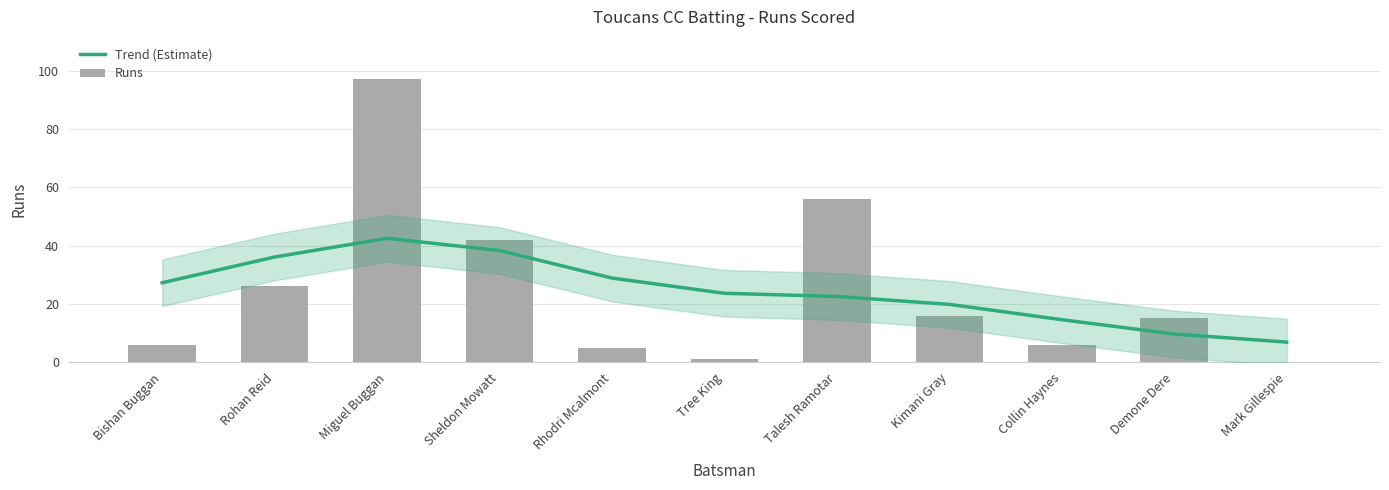

The value of Trend (Estimate) at Bishan Buggan is 39.6. True or false?

False